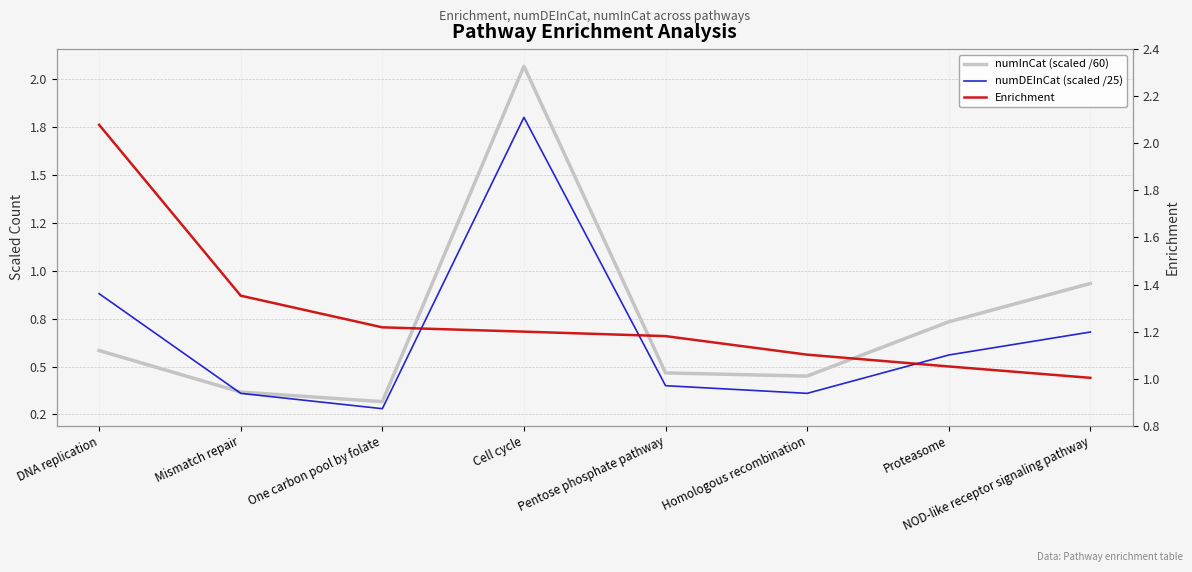

Where is numDEInCat (scaled /25) nearest to the value 1?

DNA replication